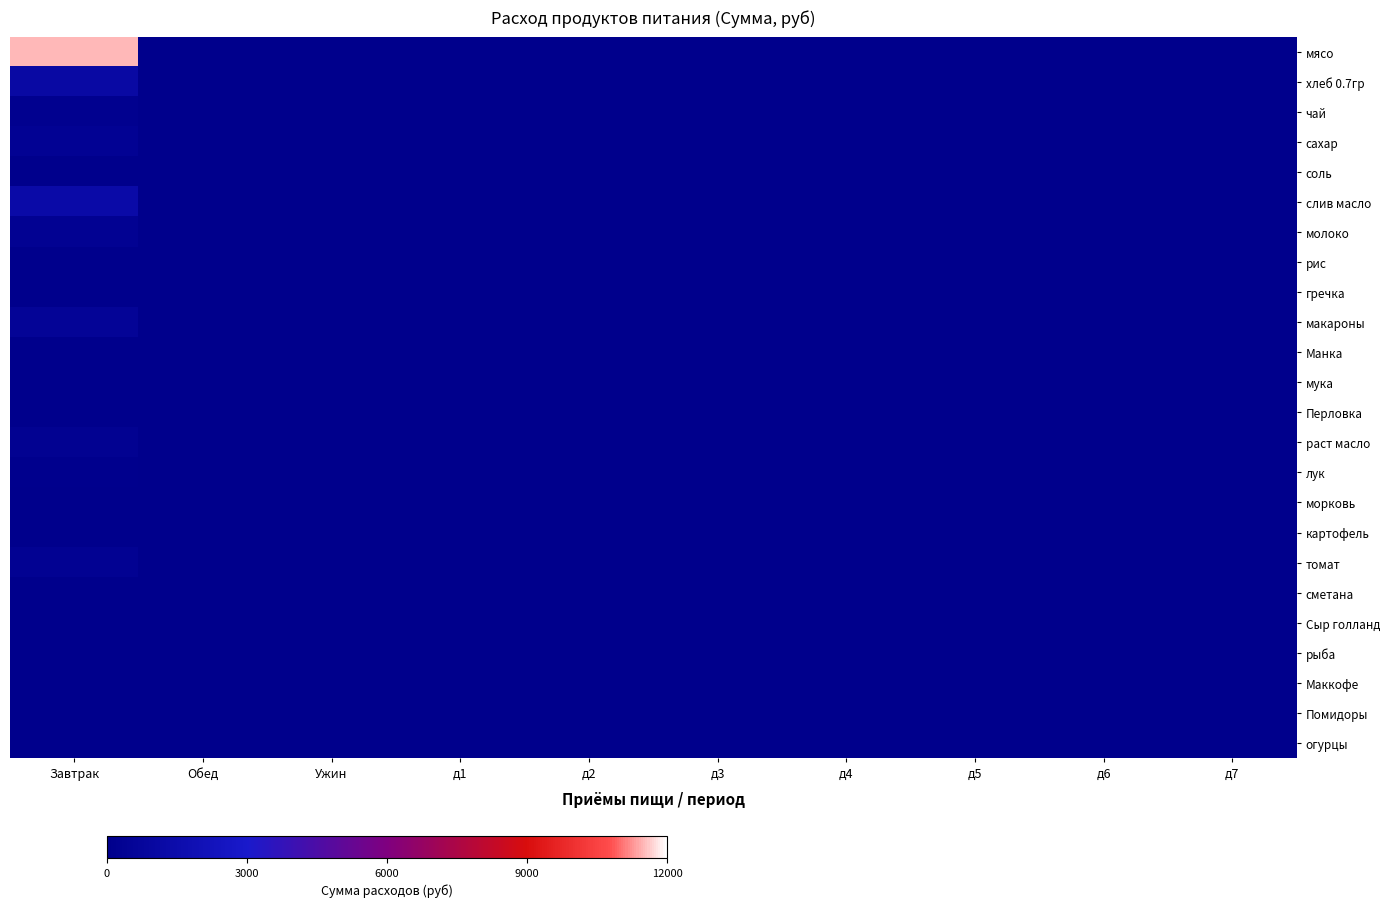

Which series changed the most between д1 and д2?

мясо